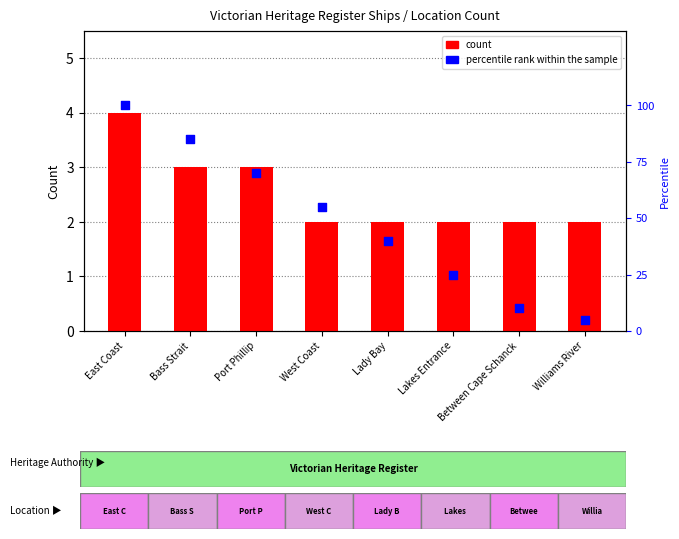

Which series has the largest total across all categories?

percentile rank within the sample